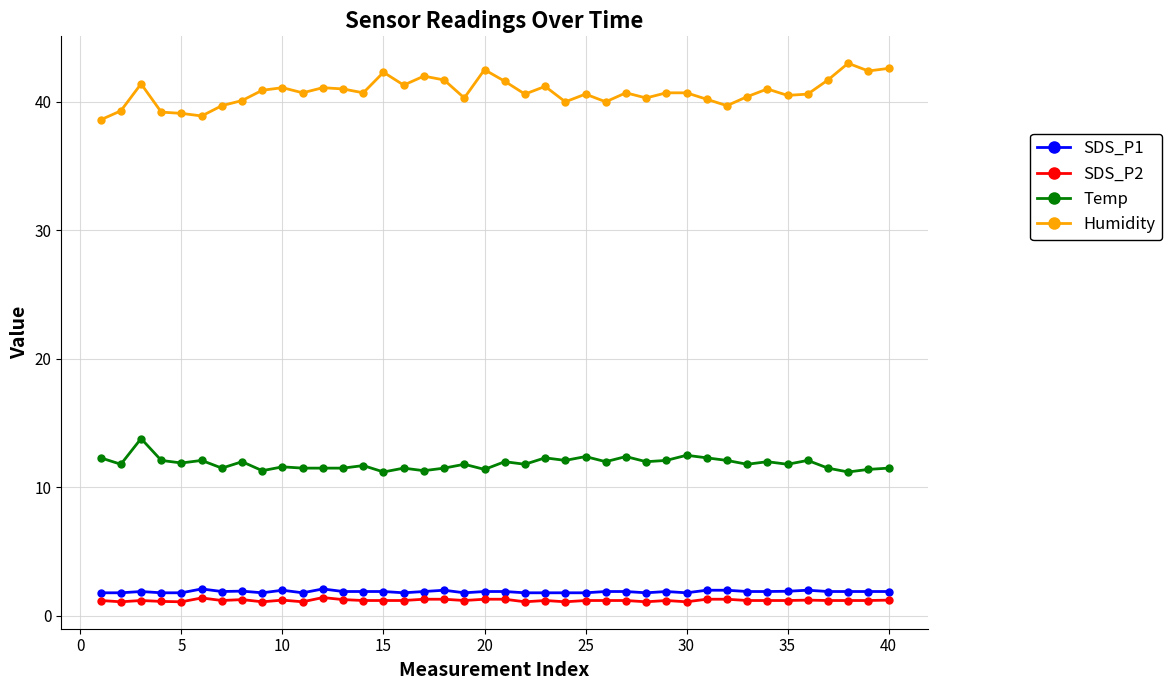

Which series has the largest total across all categories?

Humidity